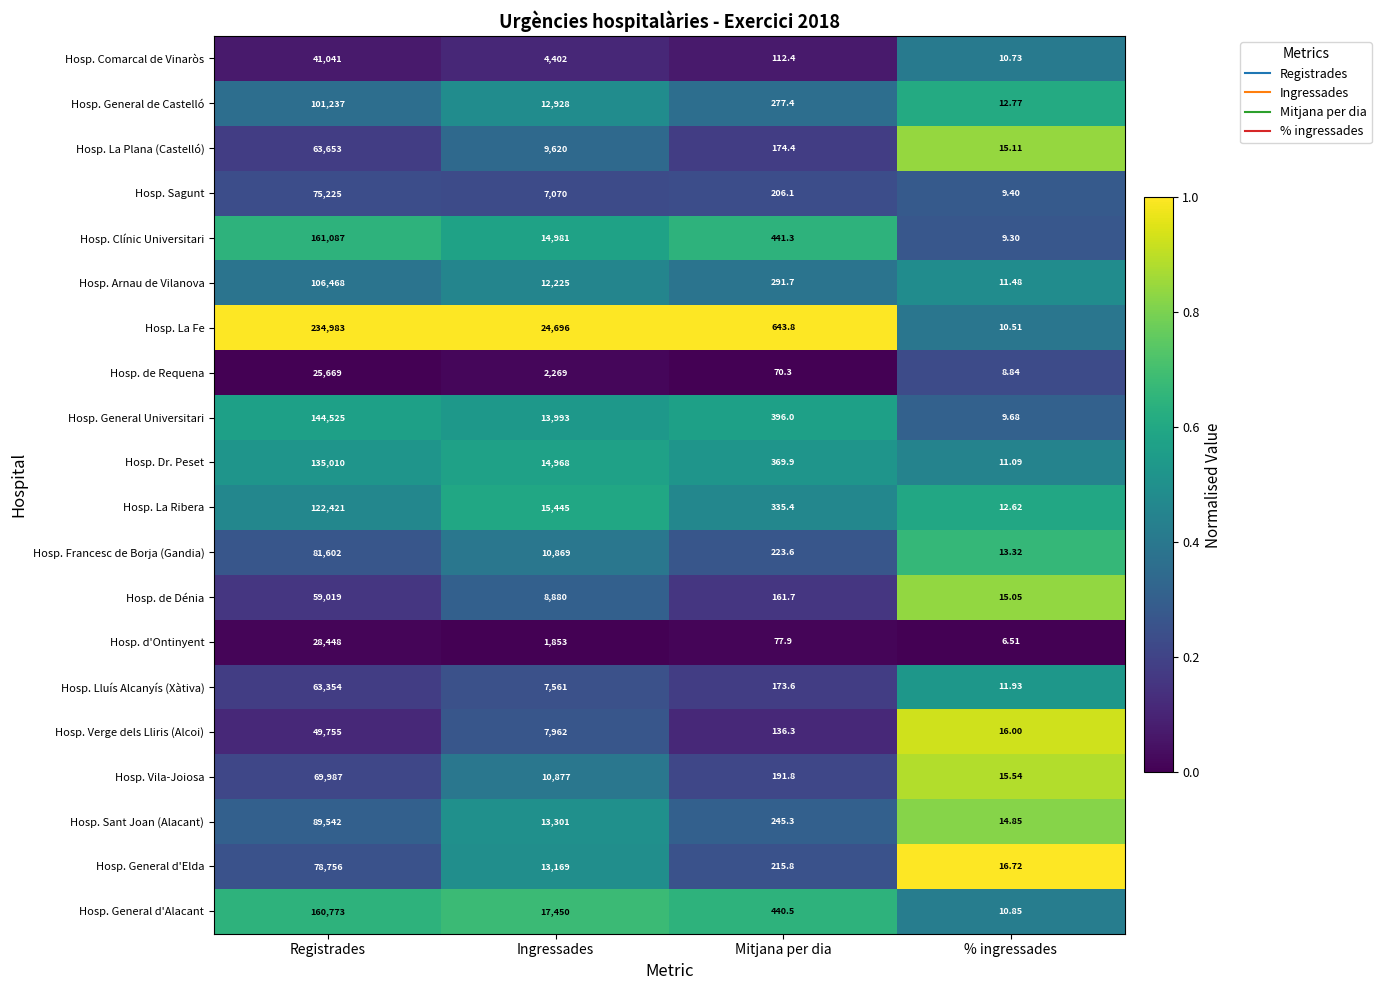

Which category has the highest value across all series?

Registrades